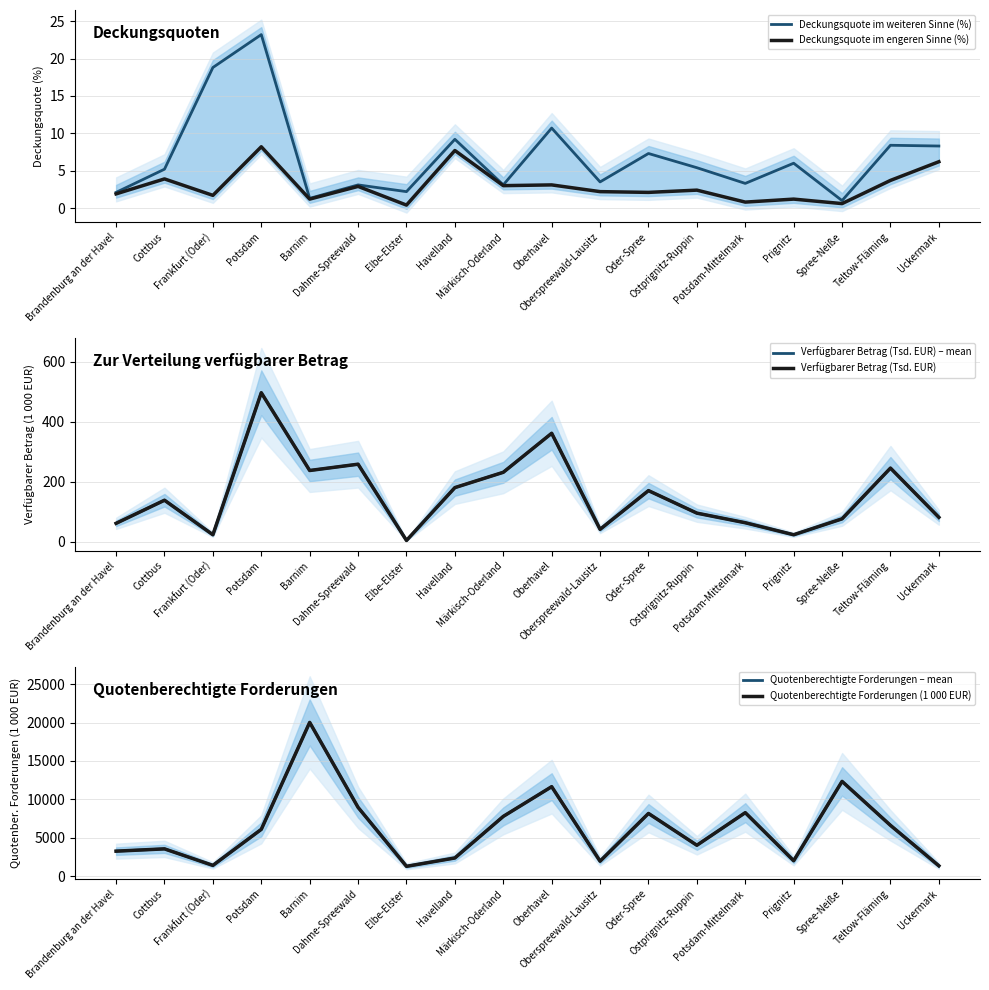

Which series has the largest range (max minus min)?

Quotenberechtigte Forderungen – mean